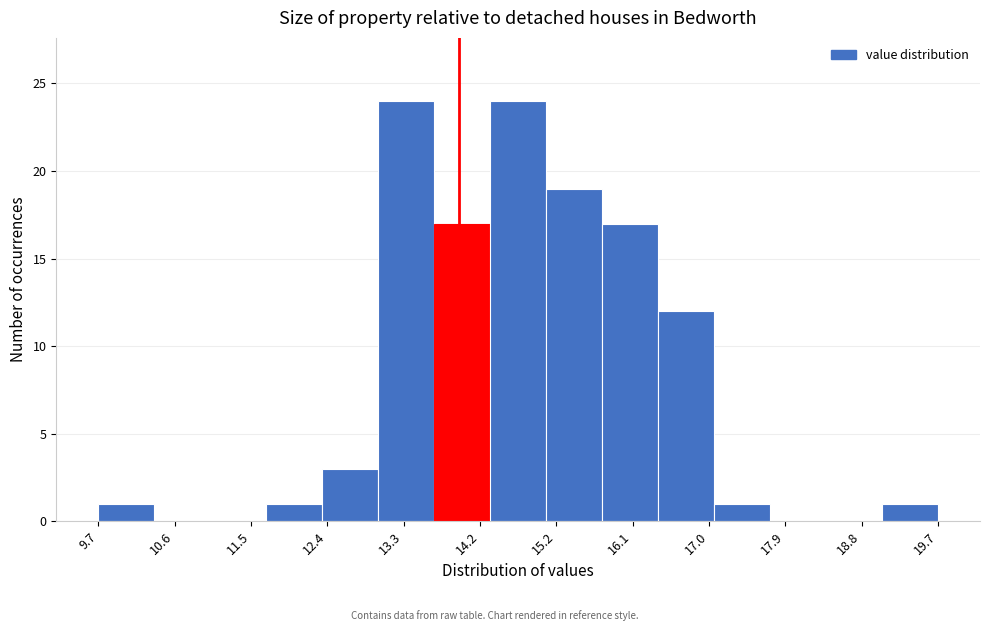

Reading left to right, transcribe this chart: for each bar, give the range it covers on the x-axis and its height. Neither the bar edges nor the heights are printed on the chart, so give them approximately, as read against the axes.

9.68 to 10.35: 1
10.35 to 11.02: 0
11.02 to 11.69: 0
11.69 to 12.36: 1
12.36 to 13.03: 3
13.03 to 13.70: 24
13.70 to 14.37: 17
14.37 to 15.04: 24
15.04 to 15.71: 19
15.71 to 16.38: 17
16.38 to 17.05: 12
17.05 to 17.72: 1
17.72 to 18.39: 0
18.39 to 19.06: 0
19.06 to 19.73: 1